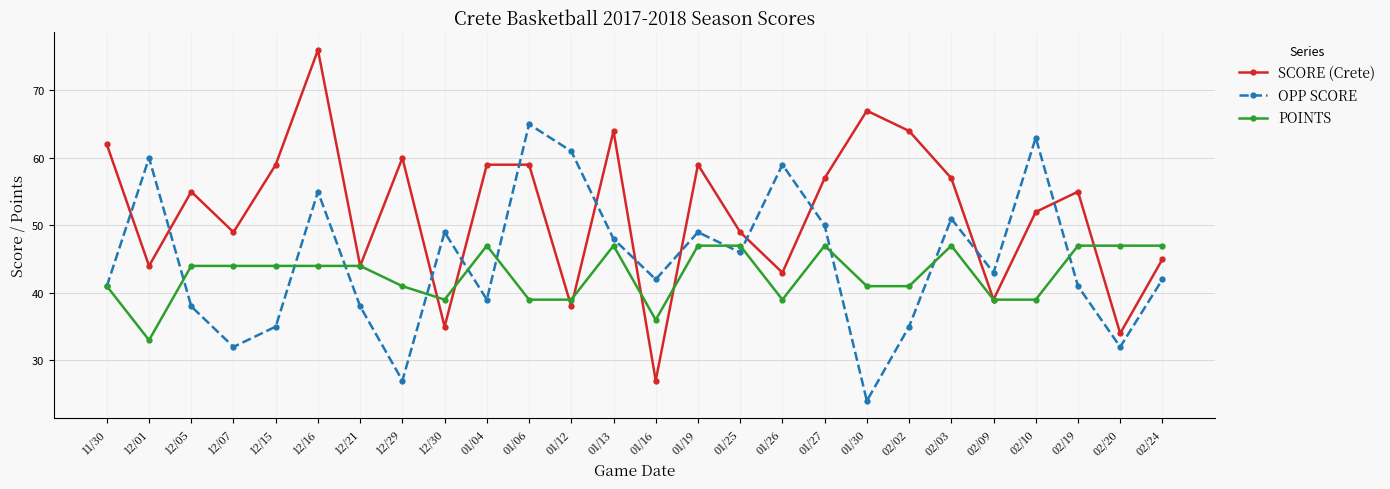

How many intersections are there between SCORE (Crete) and OPP SCORE?

12